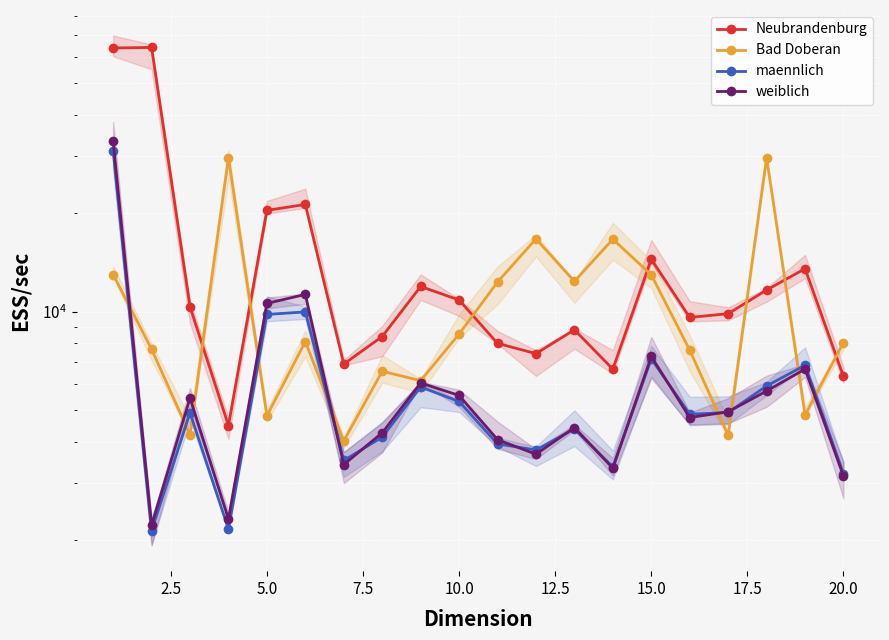

How many data points does each series have?

20